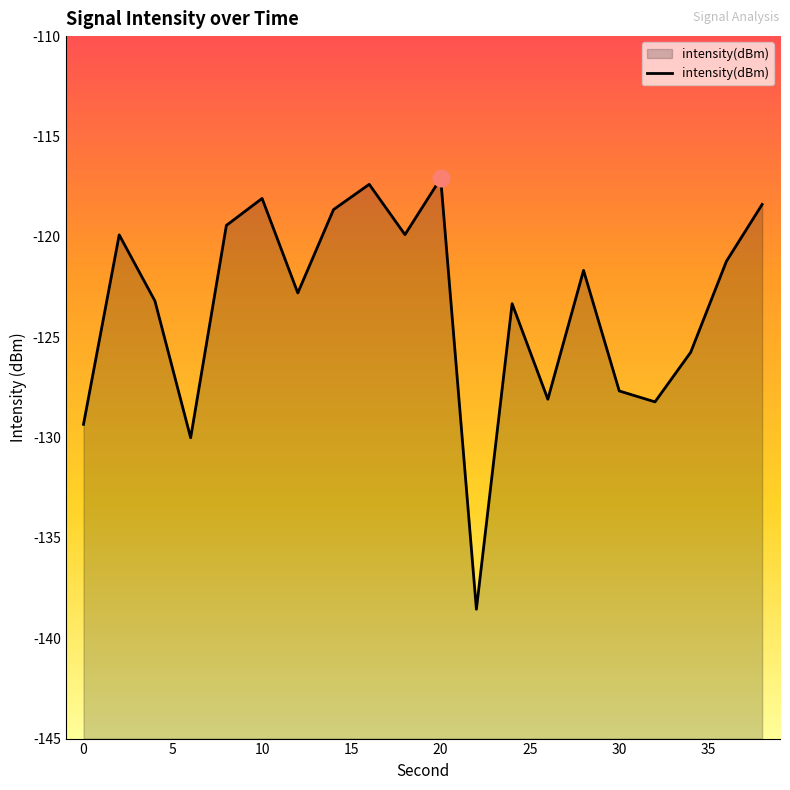

What is the difference between the values at 12 and 5?

0.1